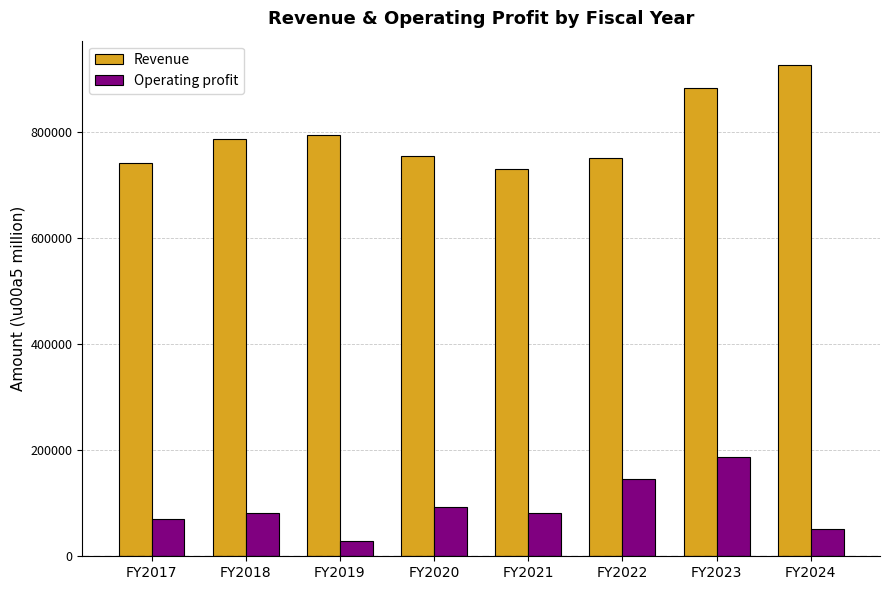

How many categories are shown in the chart?

8